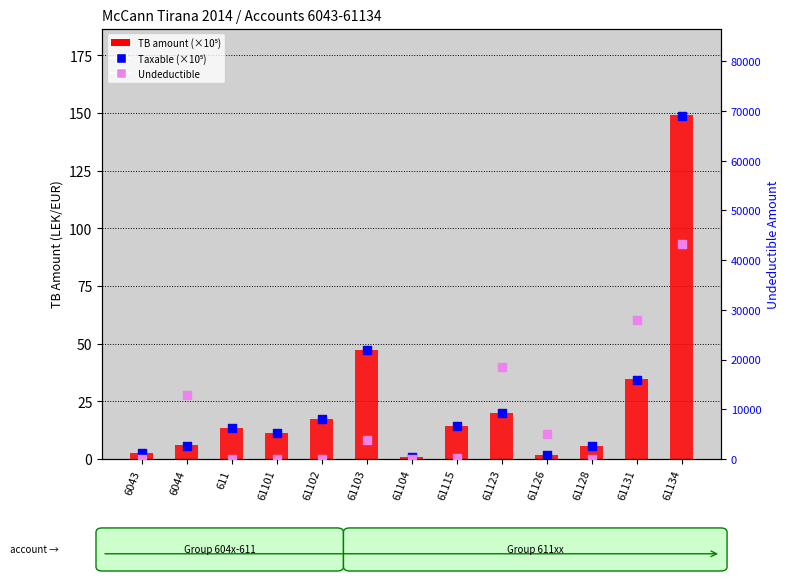

What are all the series names shown in the legend?

TB amount (×10⁵), Taxable (×10⁵), Undeductible